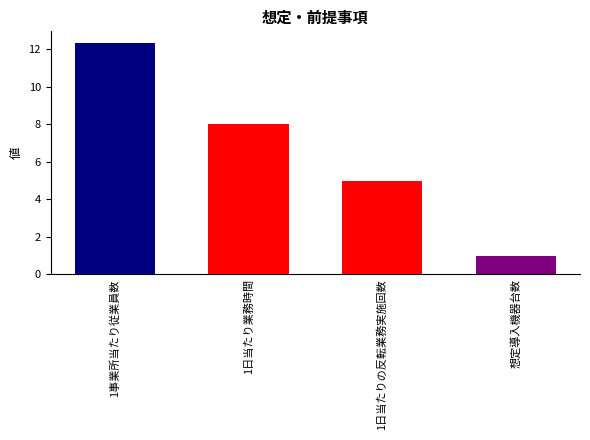

Is it true that the value at 1日当たりの反転業務実施回数 is 5.0?

True